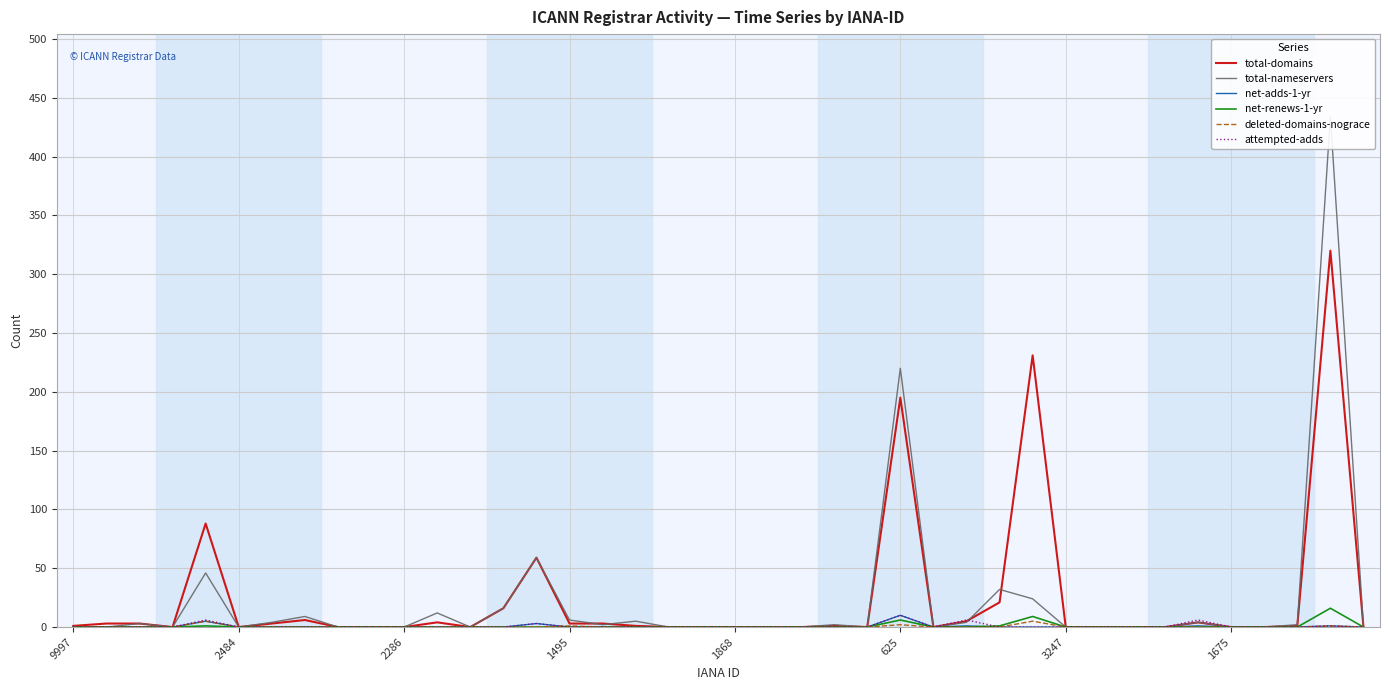

Which series changed the most between 11 and 39?

total-nameservers